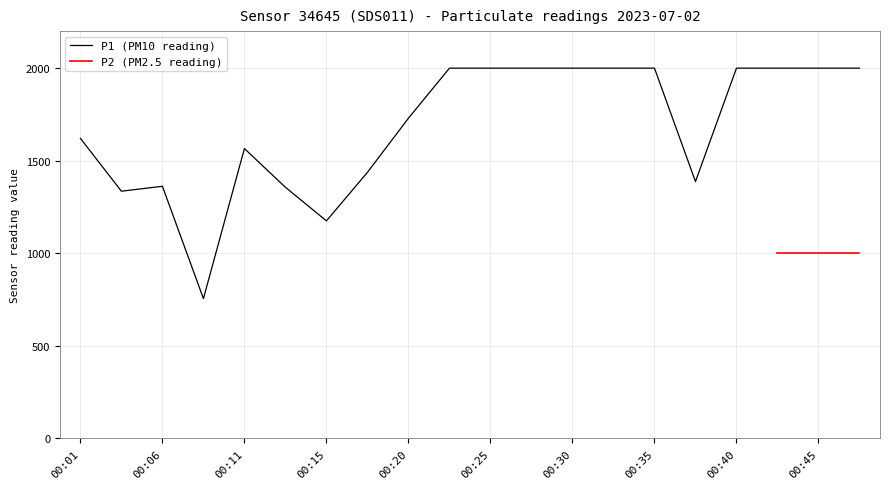

True or false: the data shows 1999.9 at 00:40.

True